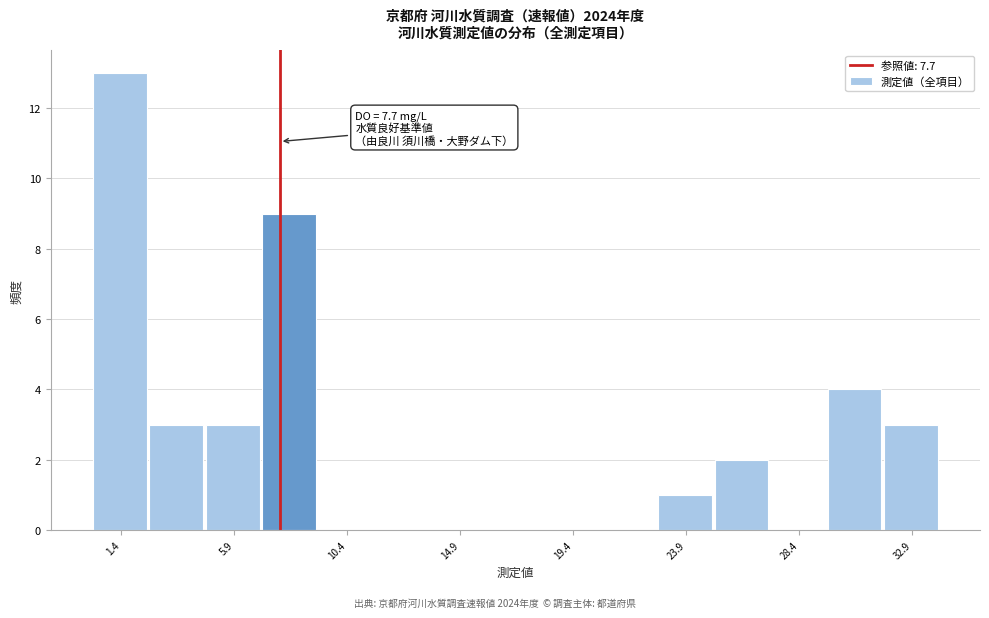

Which range on the x-axis has the tallest bar?

0.5 to 2.5